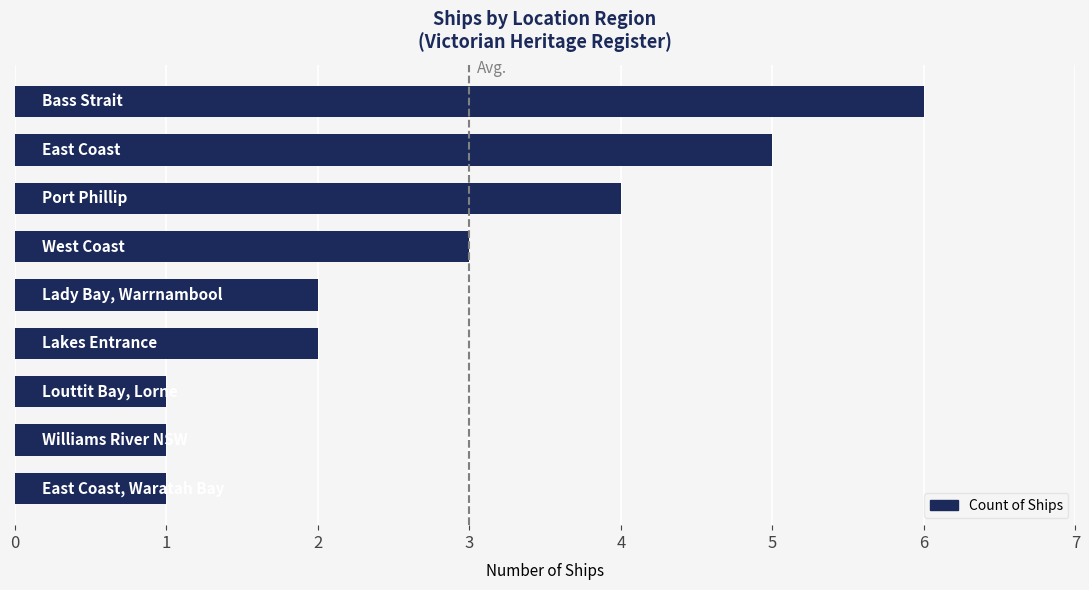

What is the maximum value shown in the chart?

6